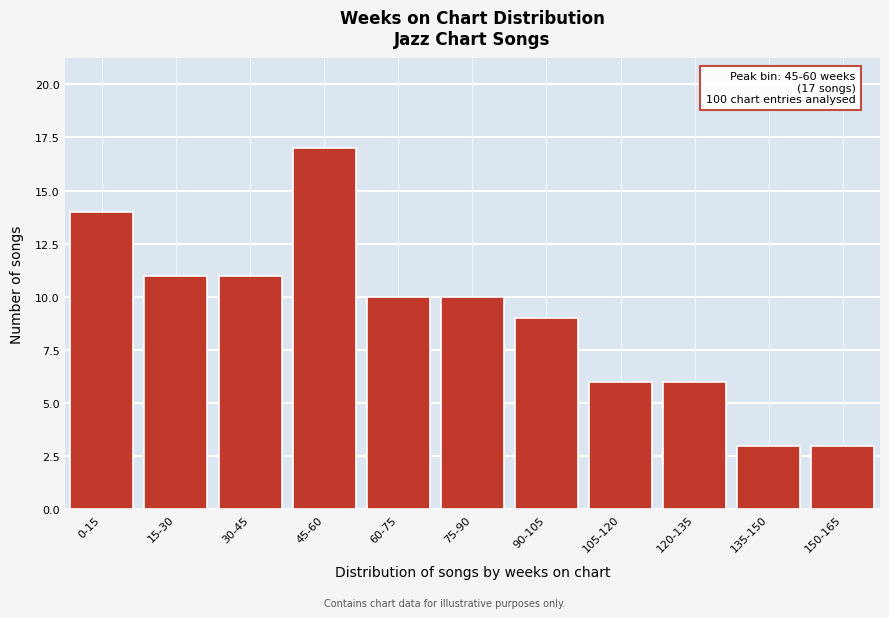

Reading left to right, extract all data points from this chart.

0-15=14	15-30=11	30-45=11	45-60=17	60-75=10	75-90=10	90-105=9	105-120=6	120-135=6	135-150=3	150-165=3